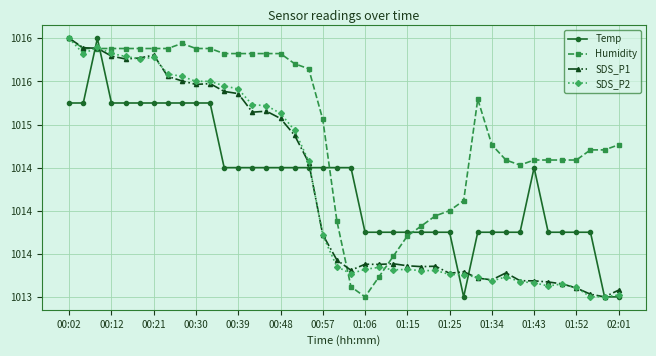

Which series has the largest range (max minus min)?

SDS_P1